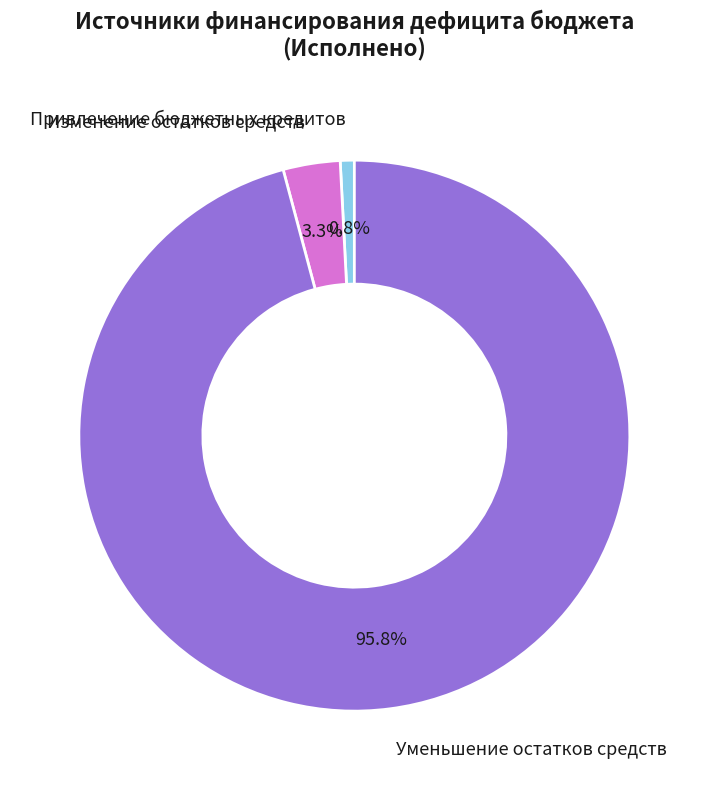

Is it true that Уменьшение остатков средств is 86% of the pie?

False